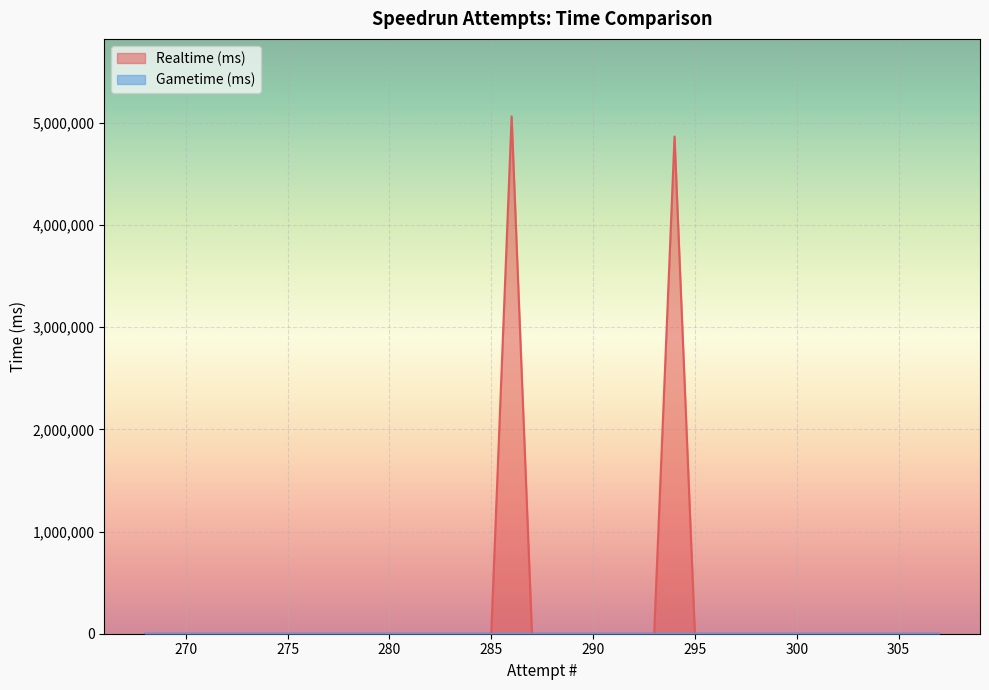

Rank the categories by value from highest to lowest.

286, 294, 307, 306, 305, 304, 303, 302, 301, 300, 299, 298, 297, 296, 295, 293, 292, 291, 290, 289, 288, 287, 285, 284, 283, 282, 281, 280, 279, 278, 277, 276, 275, 274, 273, 272, 271, 270, 269, 268